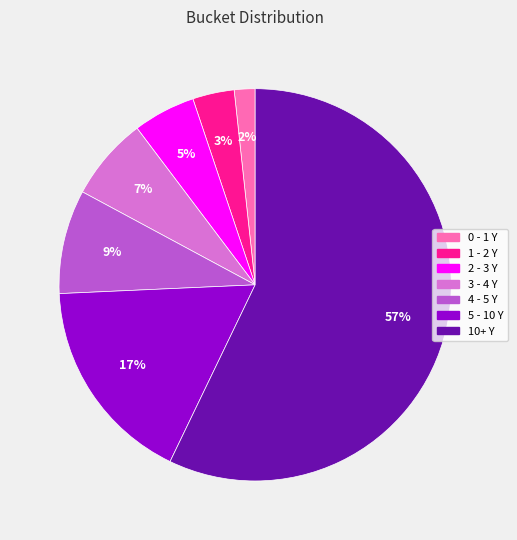

Count the number of slices in the pie.

7